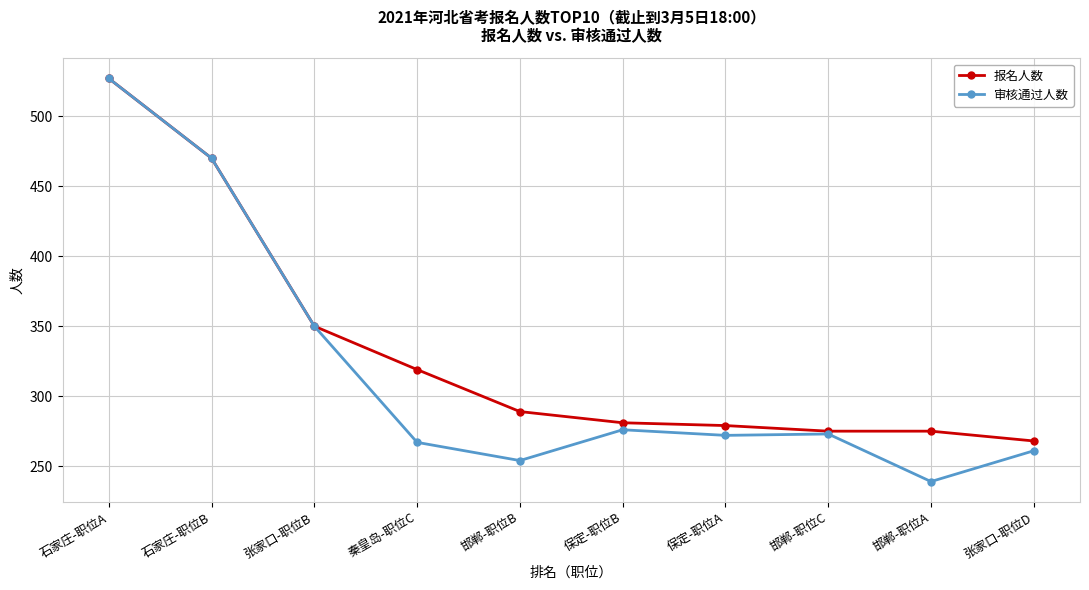

What is the label of the 10th point from the left?

张家口-职位D